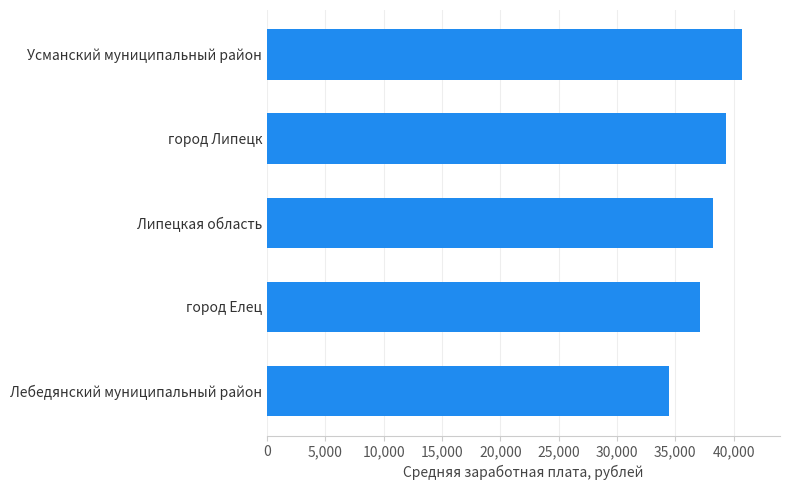

What value does the data have at город Елец?

37082.4